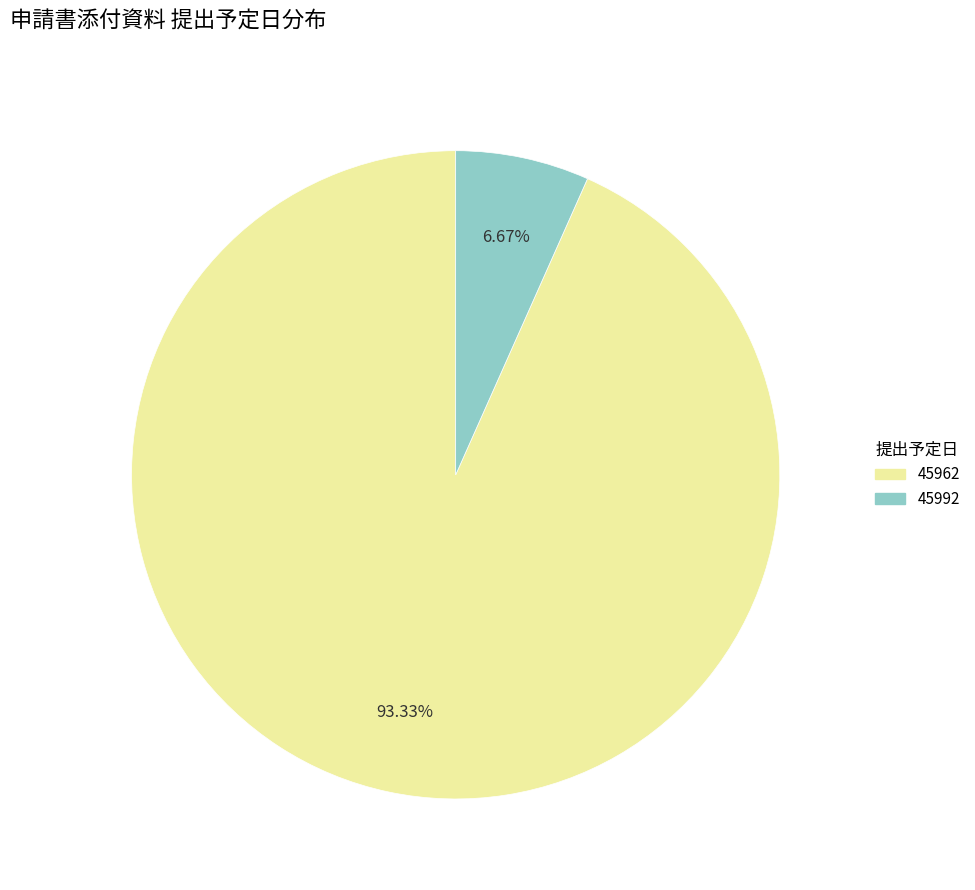

Is there any slice that represents more than half of the pie?

Yes